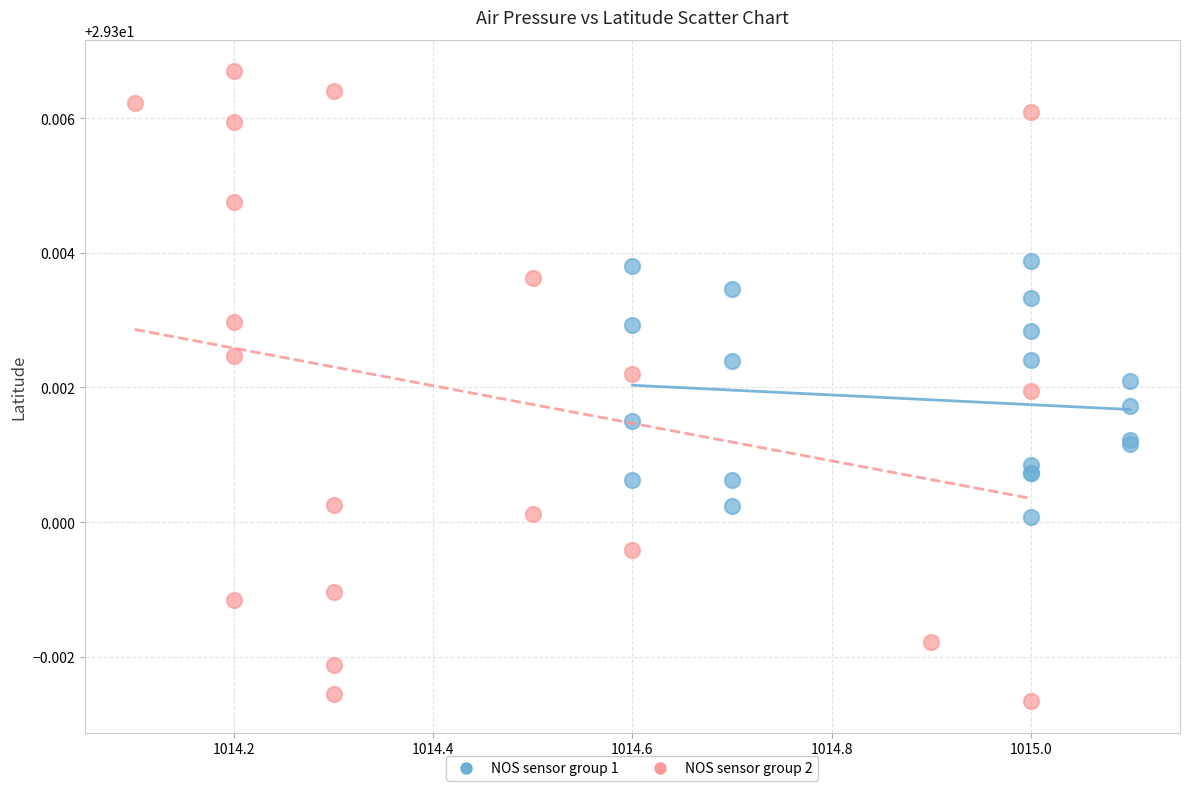

Which series has the largest Y range (max minus min)?

NOS sensor group 2